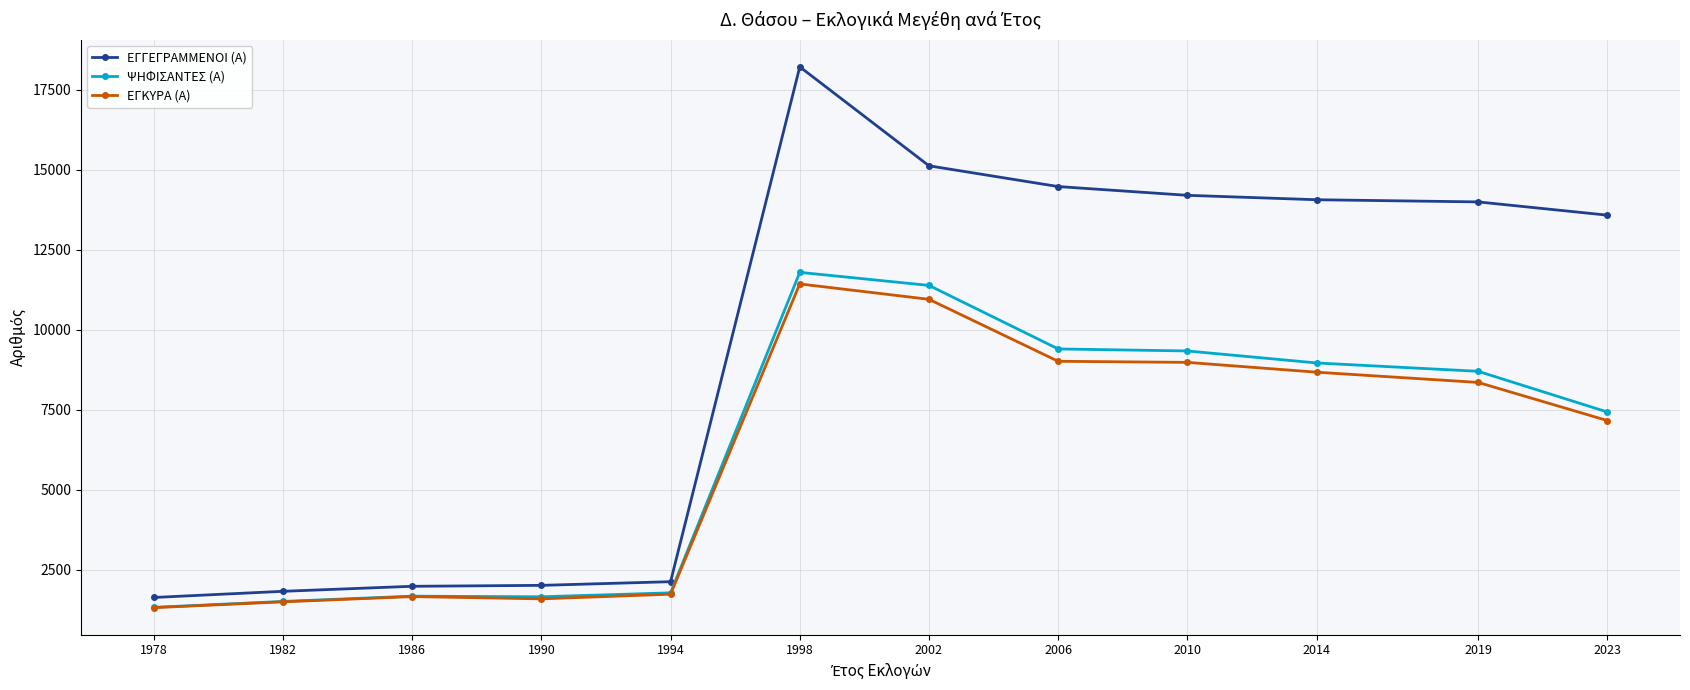

True or false: ΕΓΚΥΡΑ (Α) and ΕΓΓΕΓΡΑΜΜΕΝΟΙ (Α) intersect in this chart.

False